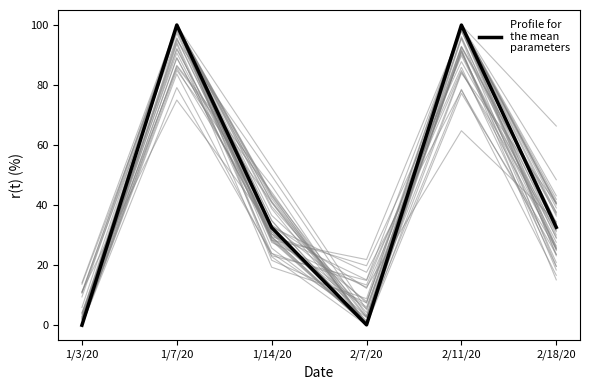

Count the number of data series in this chart.

1